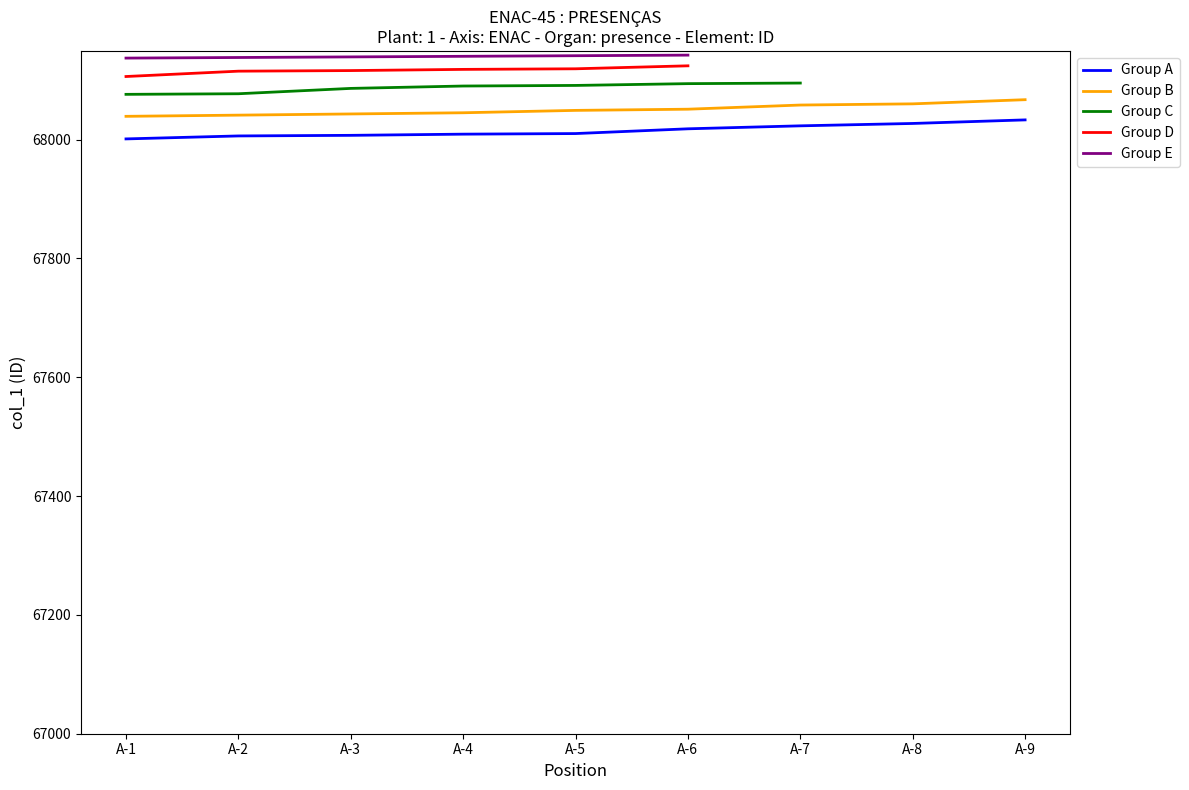

True or false: Group E and Group B intersect in this chart.

False